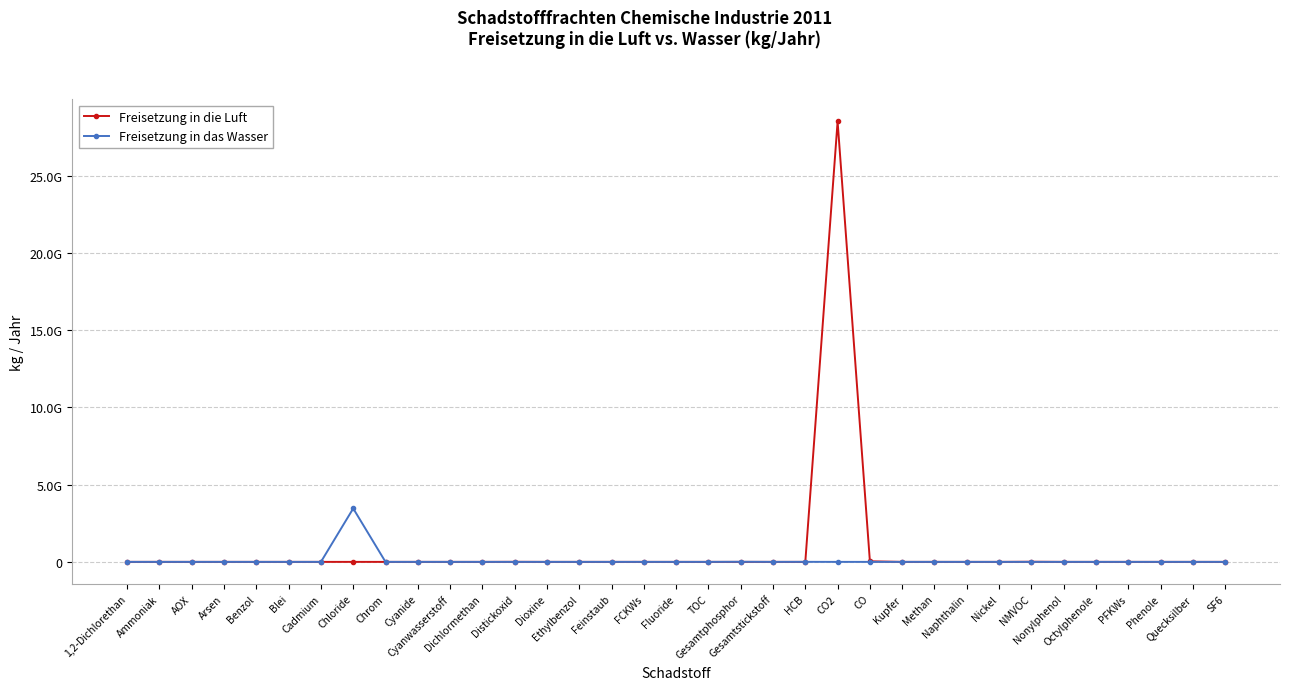

Where is Freisetzung in das Wasser nearest to the value 1728330000?

Gesamtphosphor